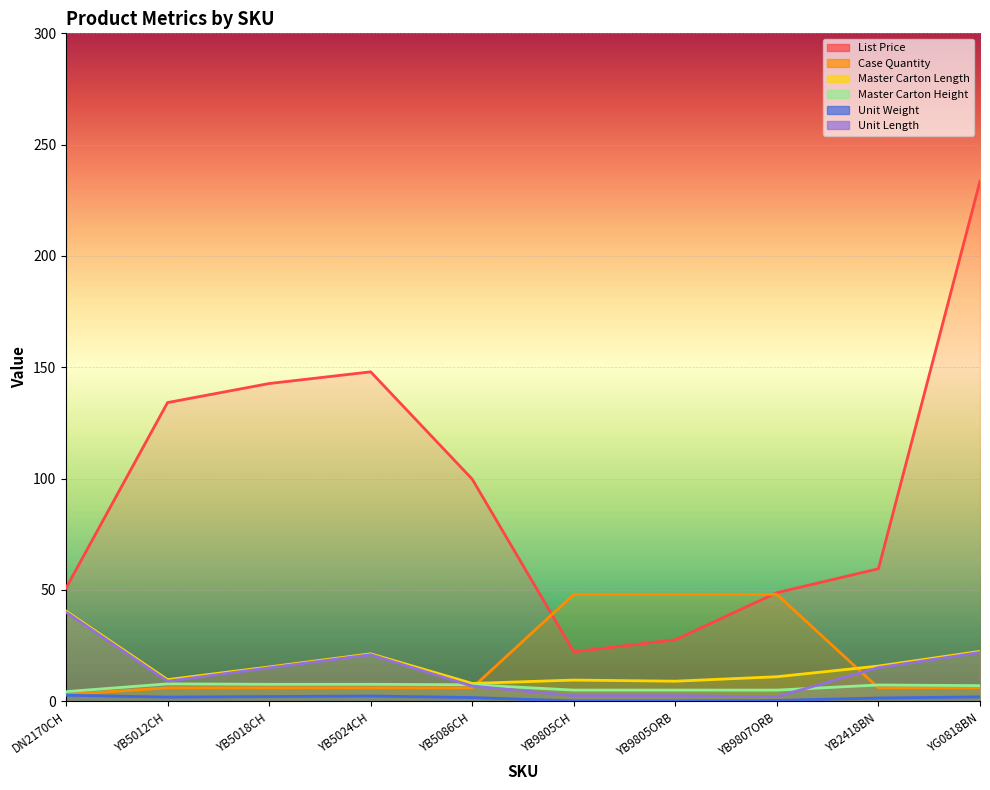

Count the number of data series in this chart.

6